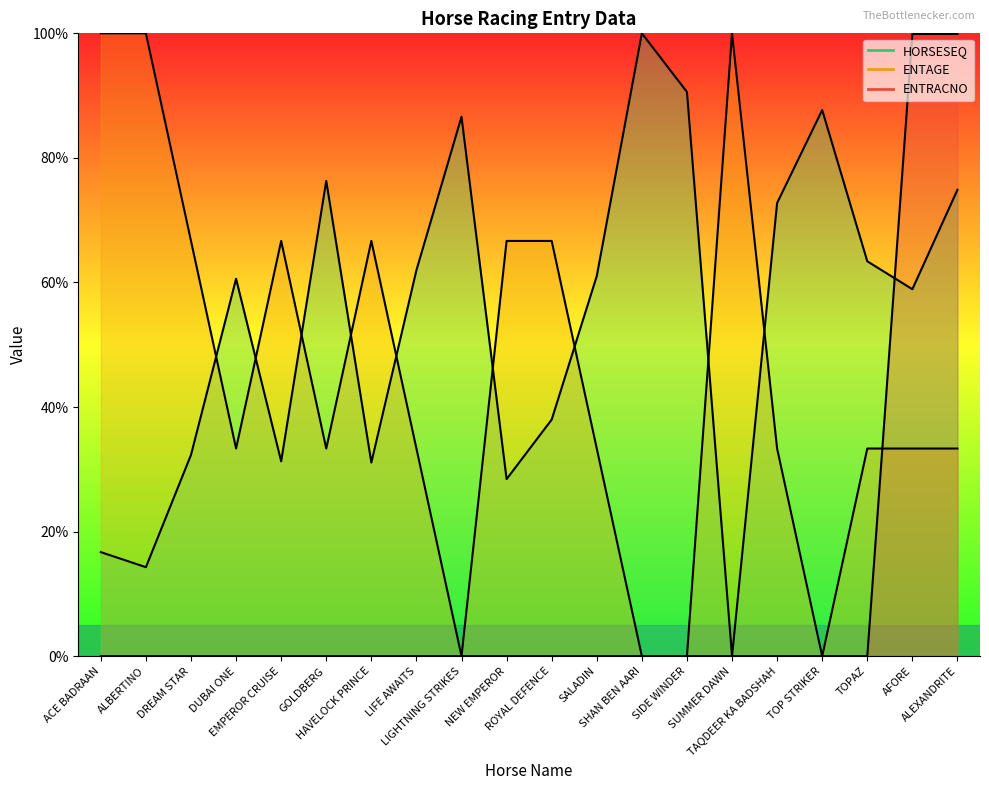

What is the difference between the maximum and minimum values in the HORSESEQ series?

100.0